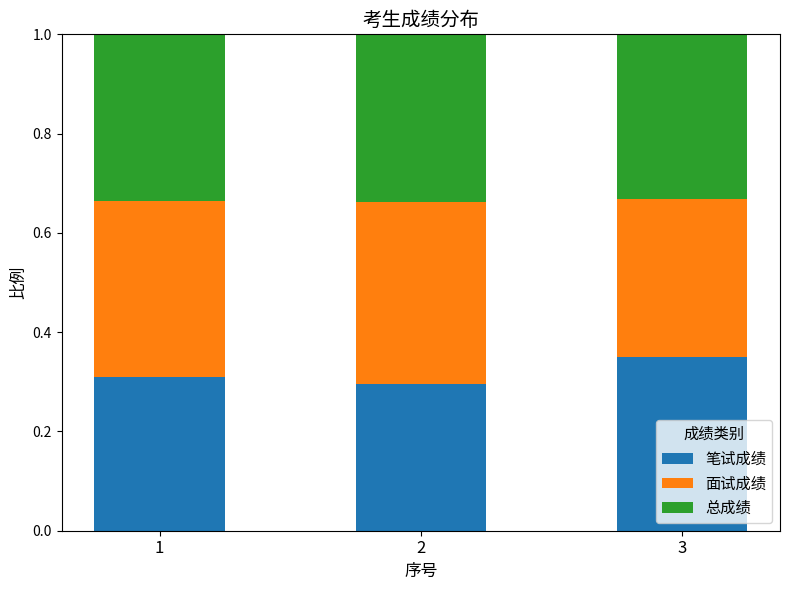

What is the total value across all series at 2?

1.0